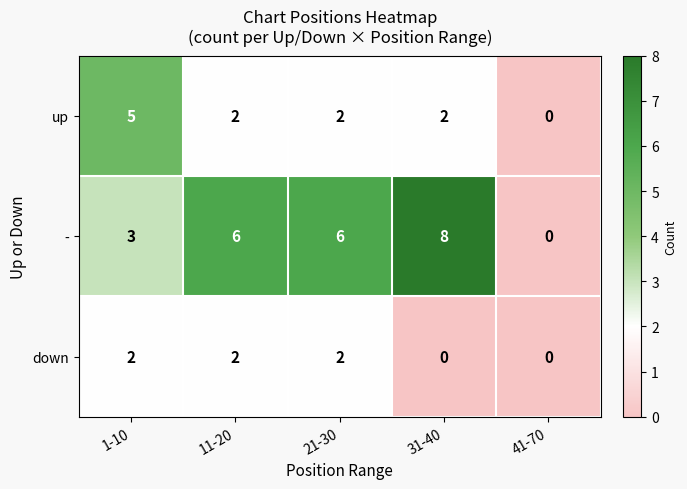

What is the difference between the second highest and second lowest values in the - series?

3